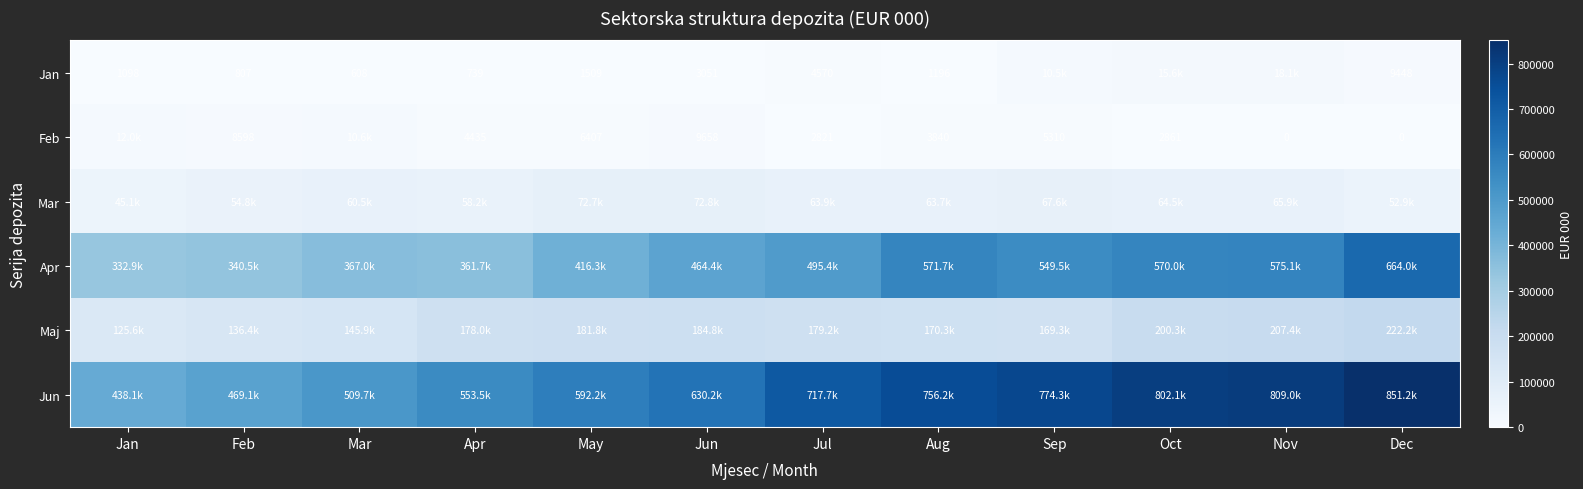

Count the number of categories in the chart.

12